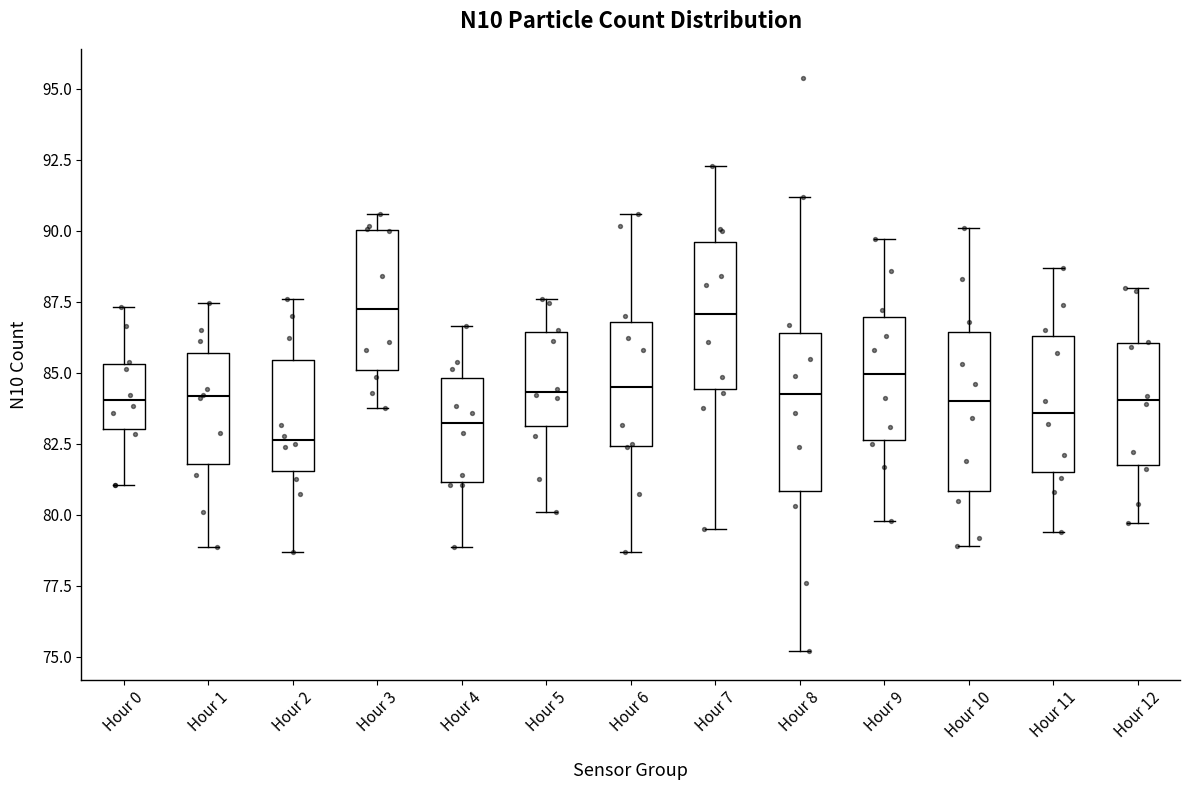

Which box's median line is the lowest?

Hour 2